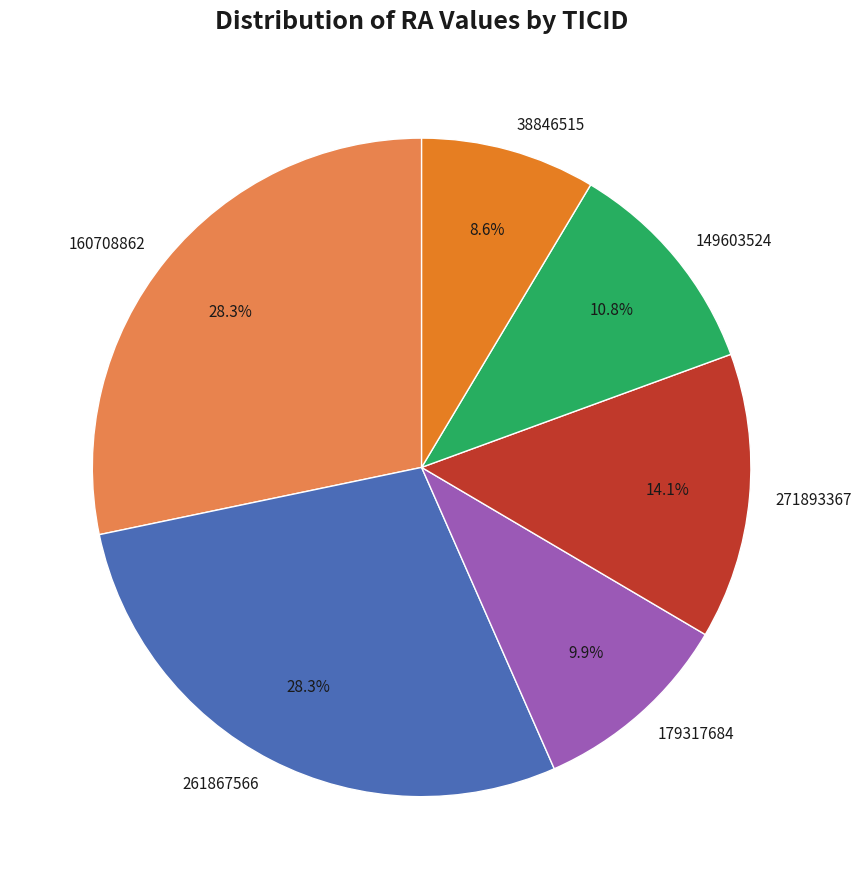

How many segments does this pie chart have?

6